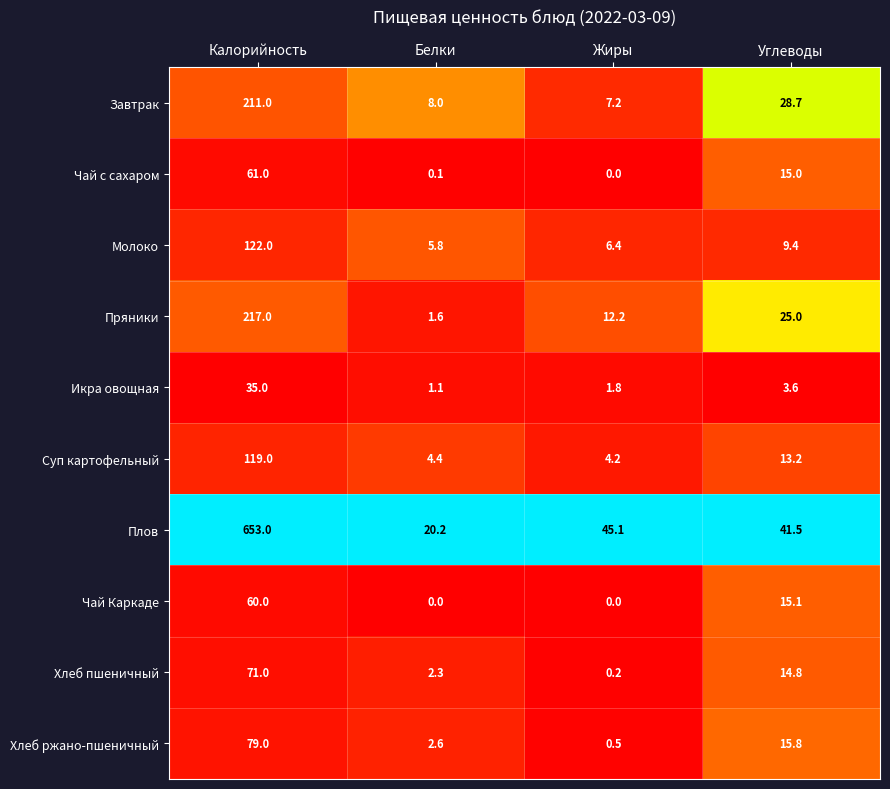

Which series has the largest total across all categories?

Плов